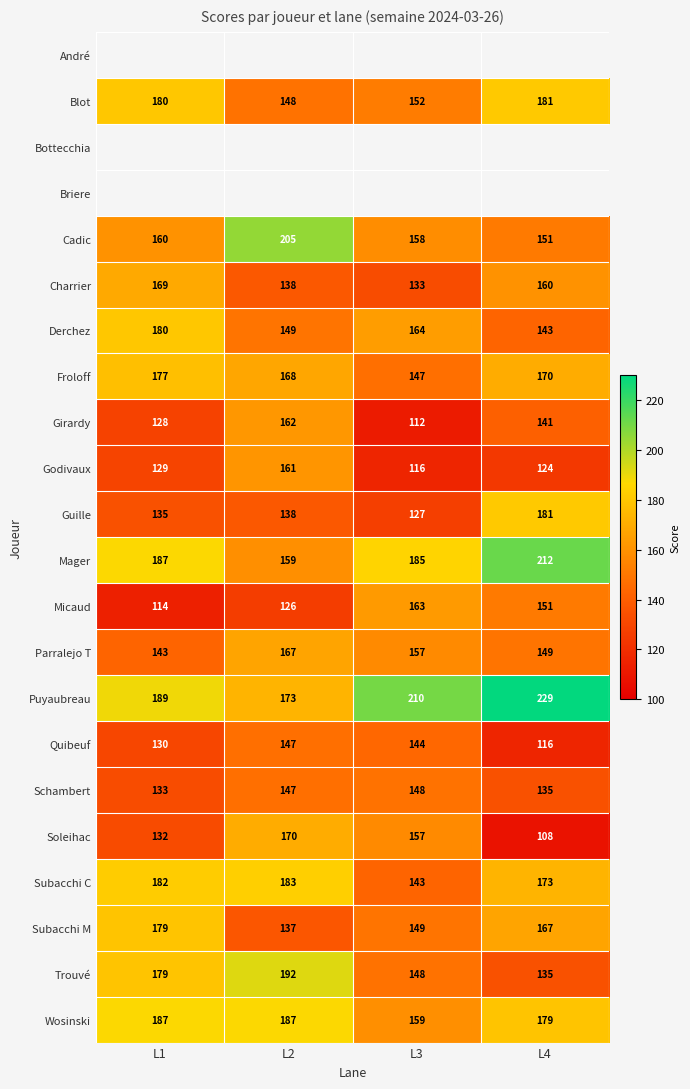

What is the sum of all Puyaubreau values?

801